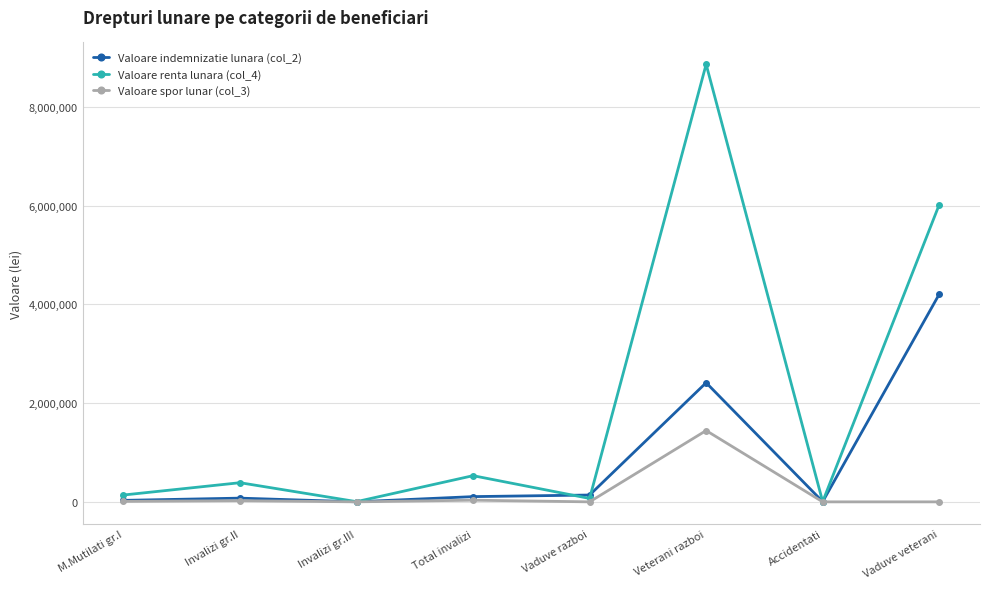

Is this an area chart (filled region under the line)?

No